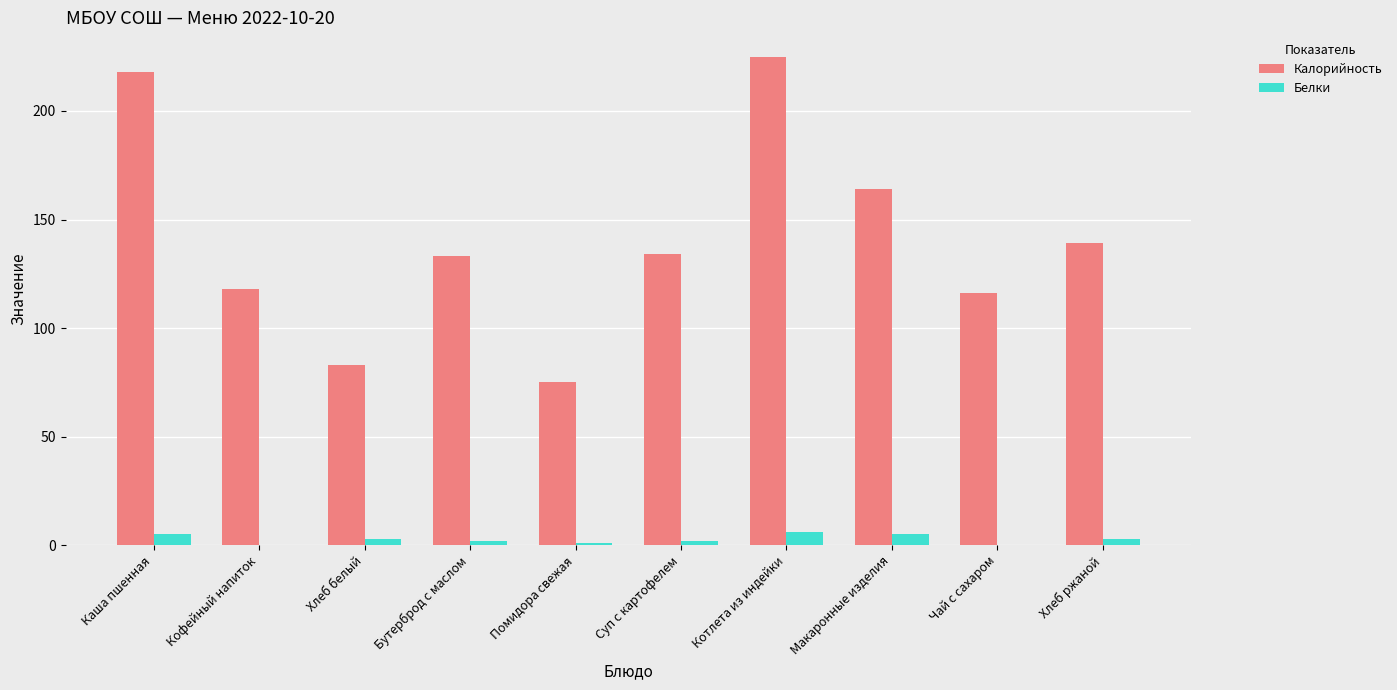

Which category has the highest value in the Калорийность series?

Котлета из индейки